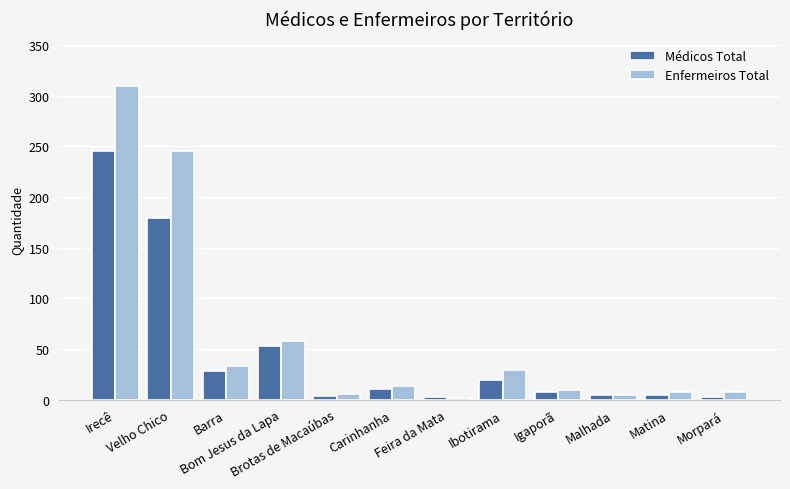

Which series has the largest range (max minus min)?

Enfermeiros Total